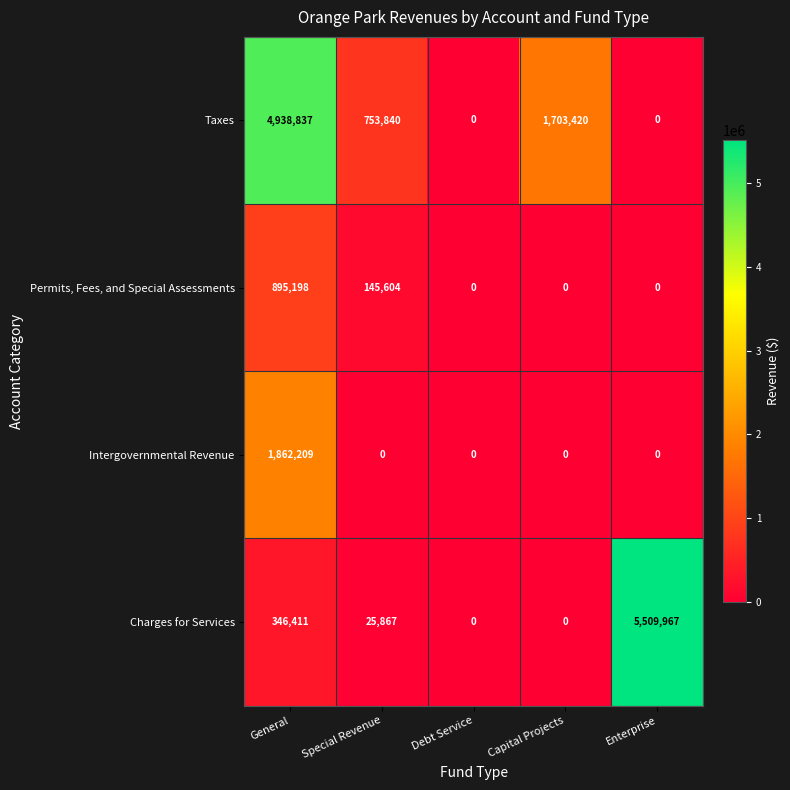

True or false: Charges for Services has a value of 2929940 at Debt Service.

False